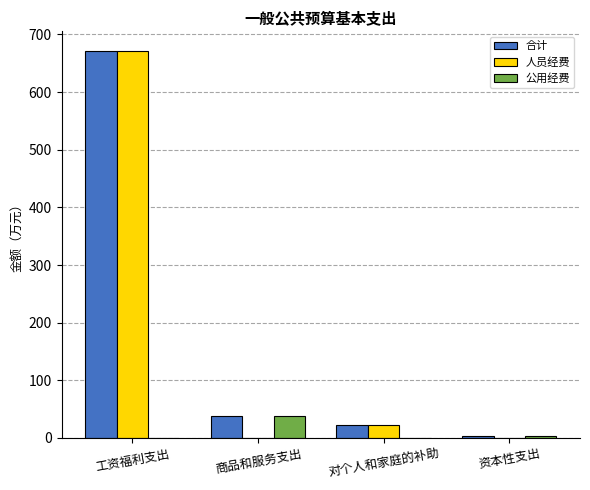

What is the total value across all series at 资本性支出?

8.0